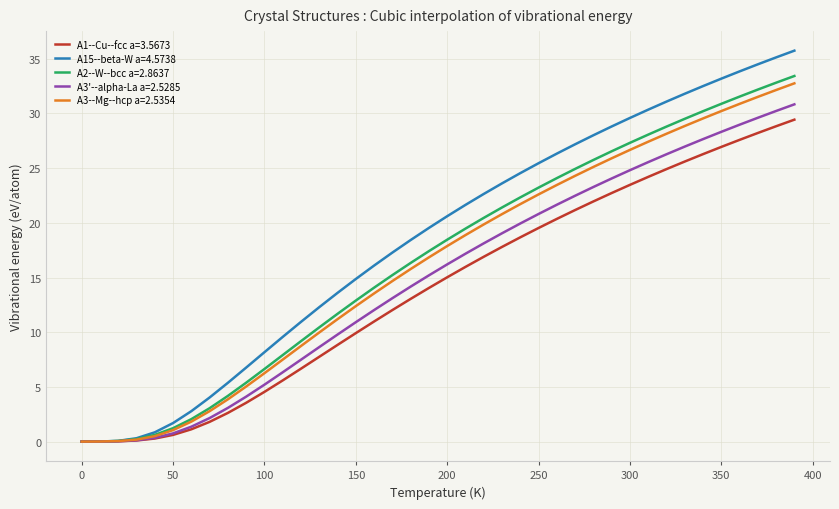

Which series has the widest spread of values?

A15--beta-W a=4.5738